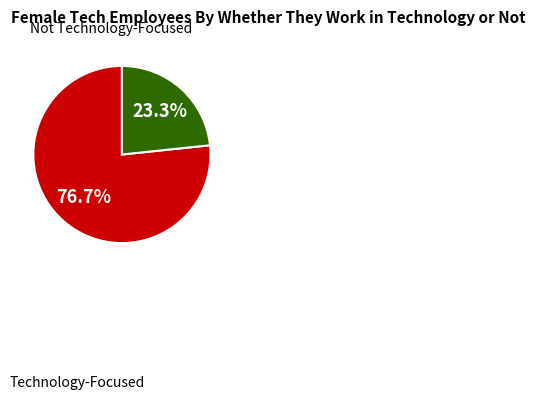

Does any single category account for the majority?

Yes